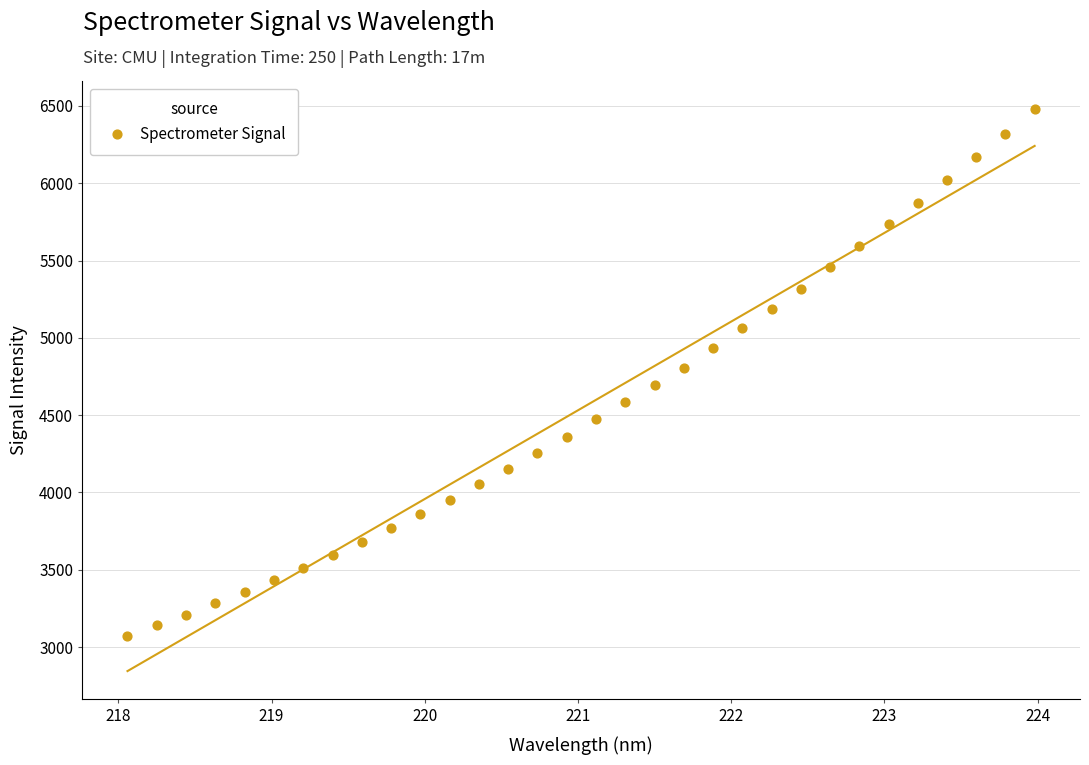

What is the range of X values (max minus min)?

5.9